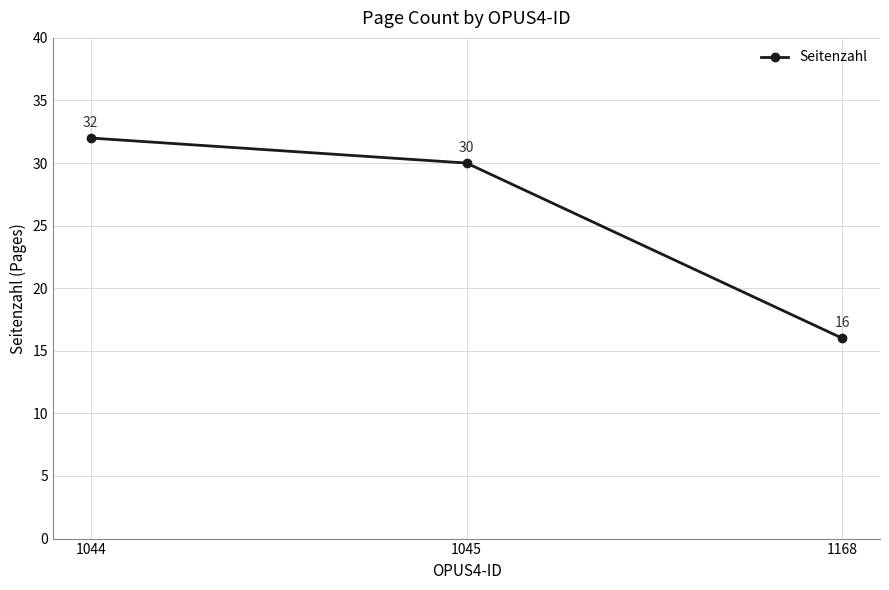

Reading left to right, extract all data points from this chart.

32	30	16